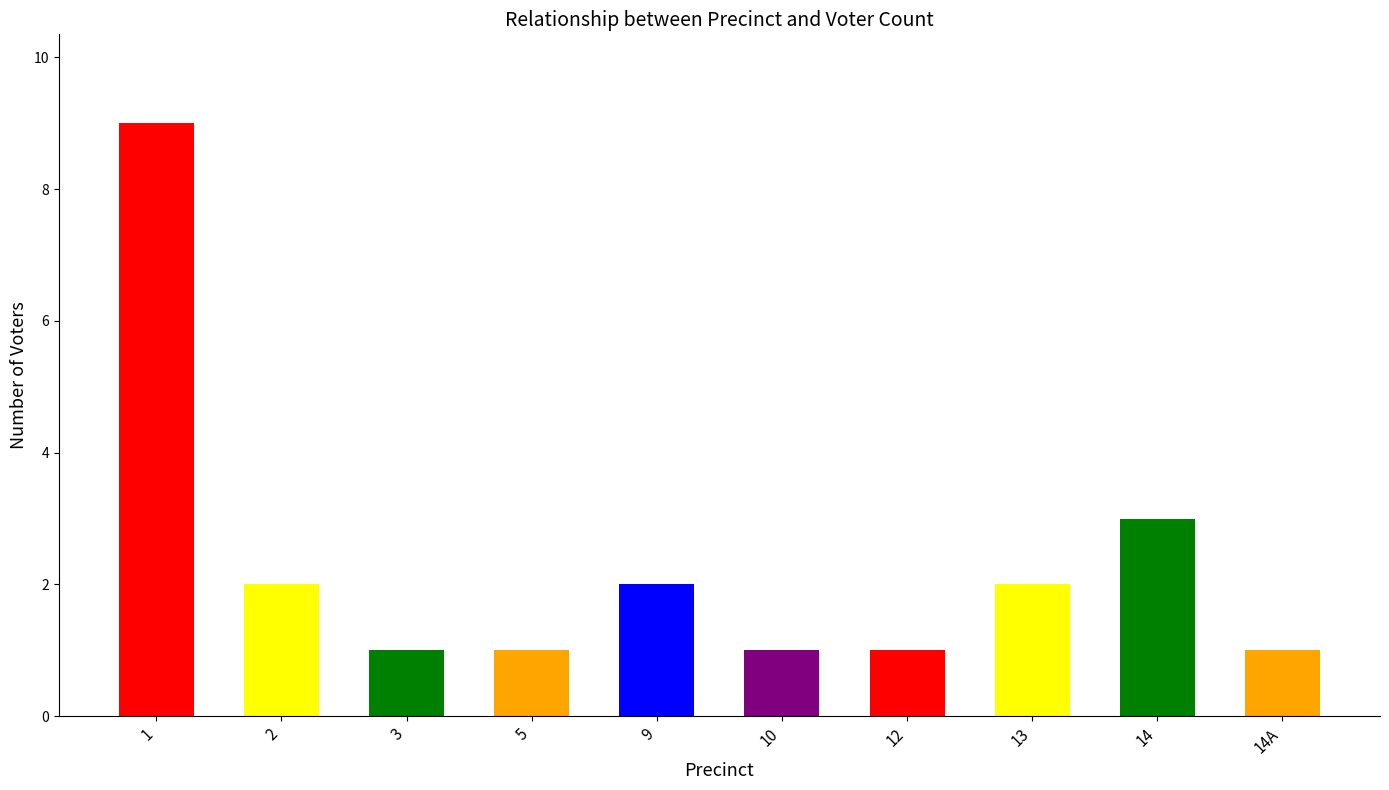

What is the difference between the values at 5 and 13?

1